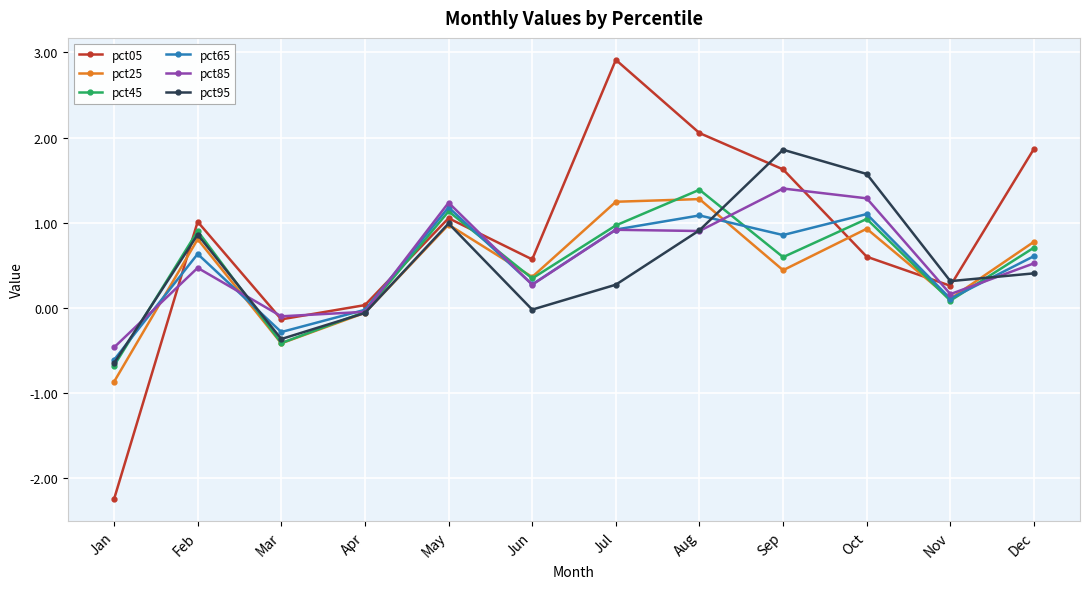

How many lines are shown in the chart?

6